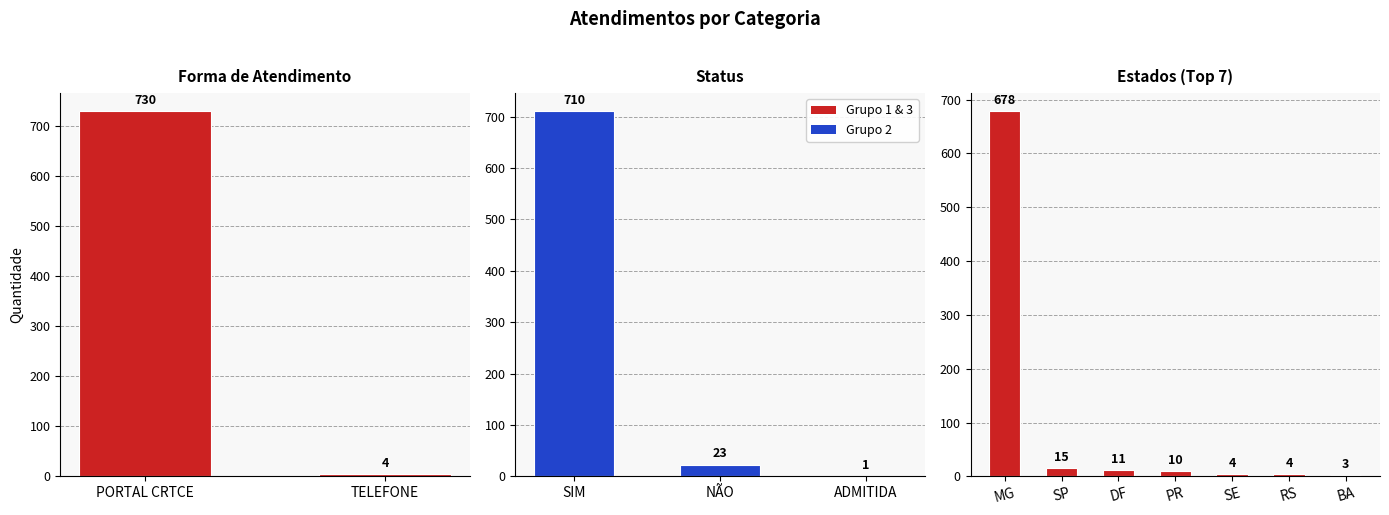

Count the number of values greater than 10.

6